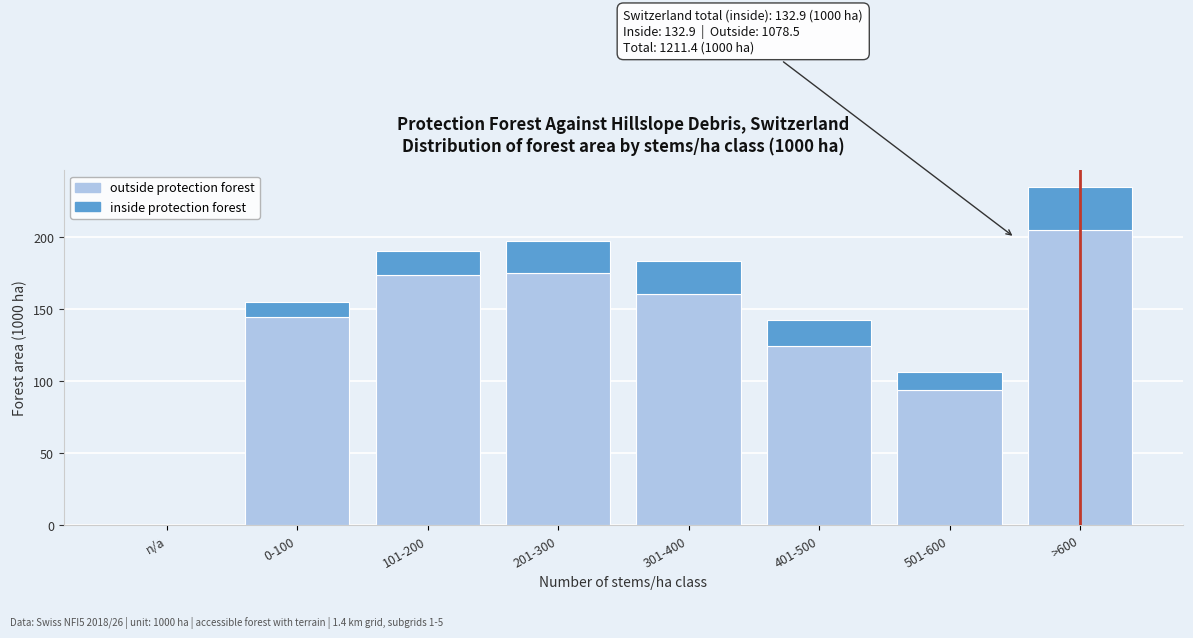

Reading left to right, transcribe the values for outside protection forest.

n/a=0.0	0-100=145.0	101-200=173.9	201-300=175.0	301-400=160.6	401-500=124.8	501-600=93.8	>600=205.5